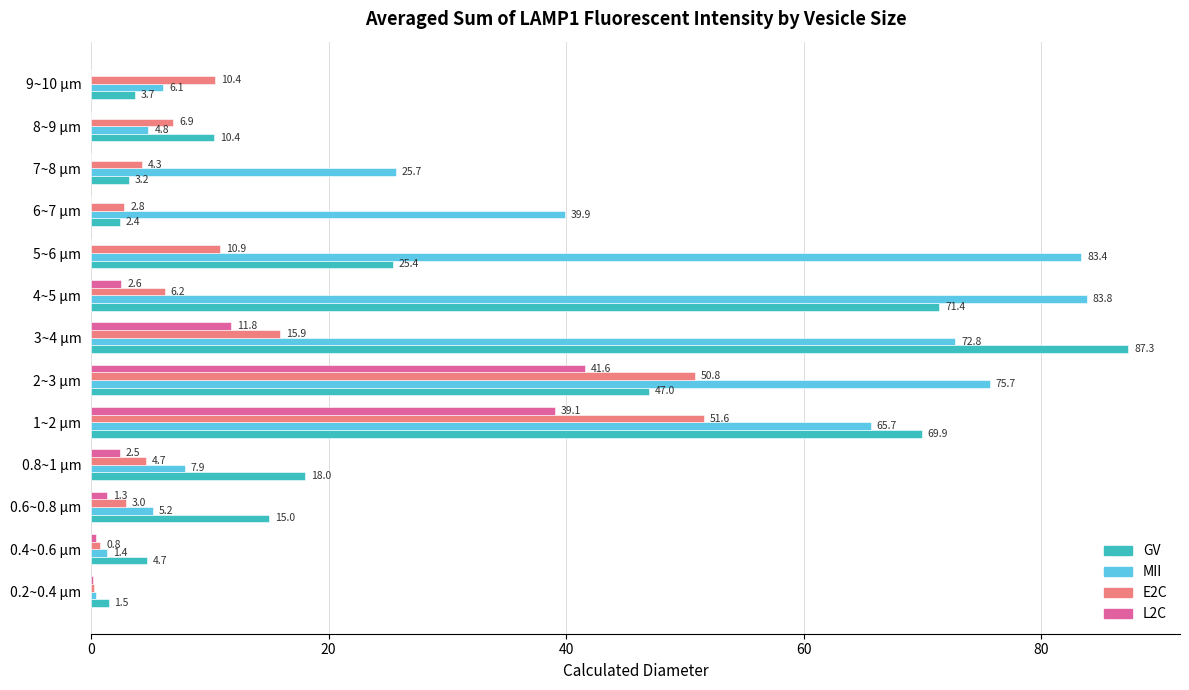

What value does the MII series have at 8~9 µm?

4.8